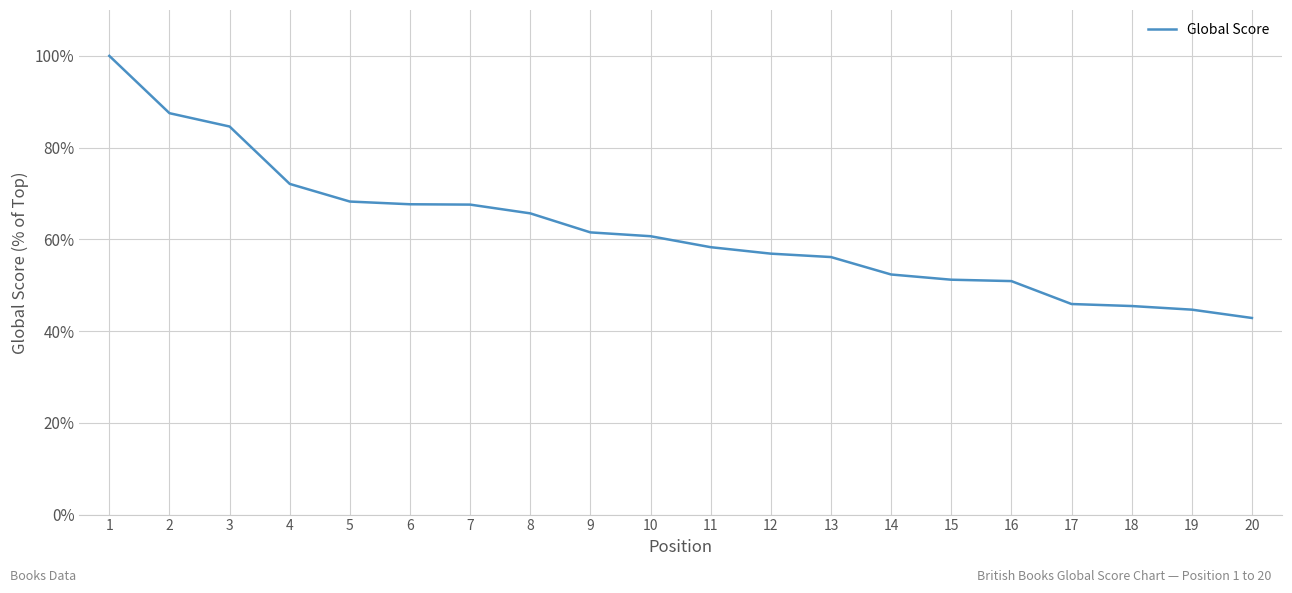

What is the change in value from 4 to 14?

-19.7